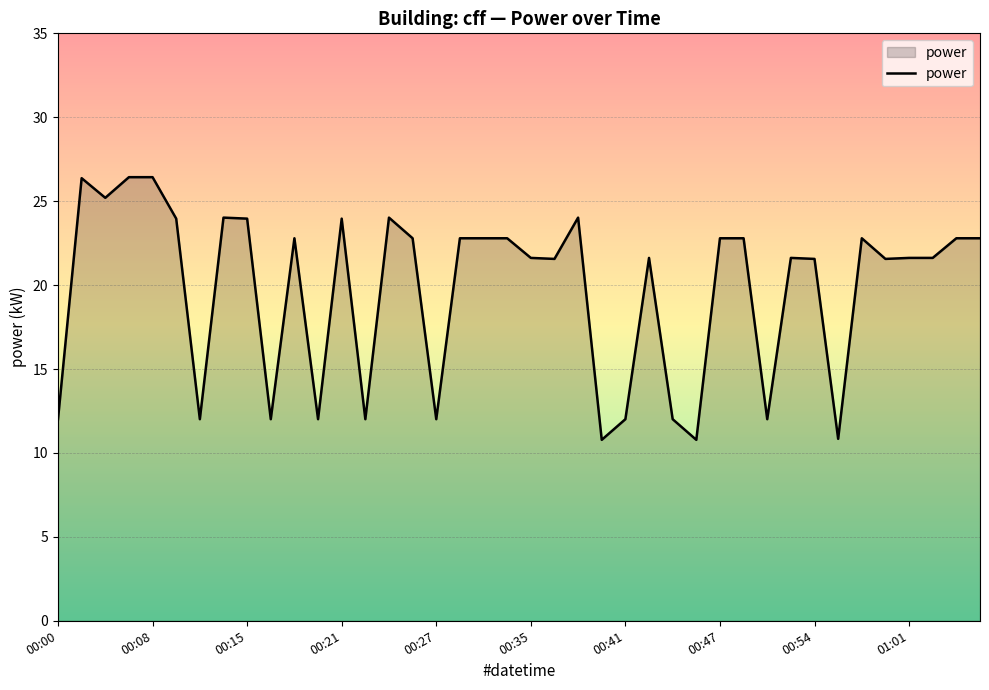

What is the average value?

19.7